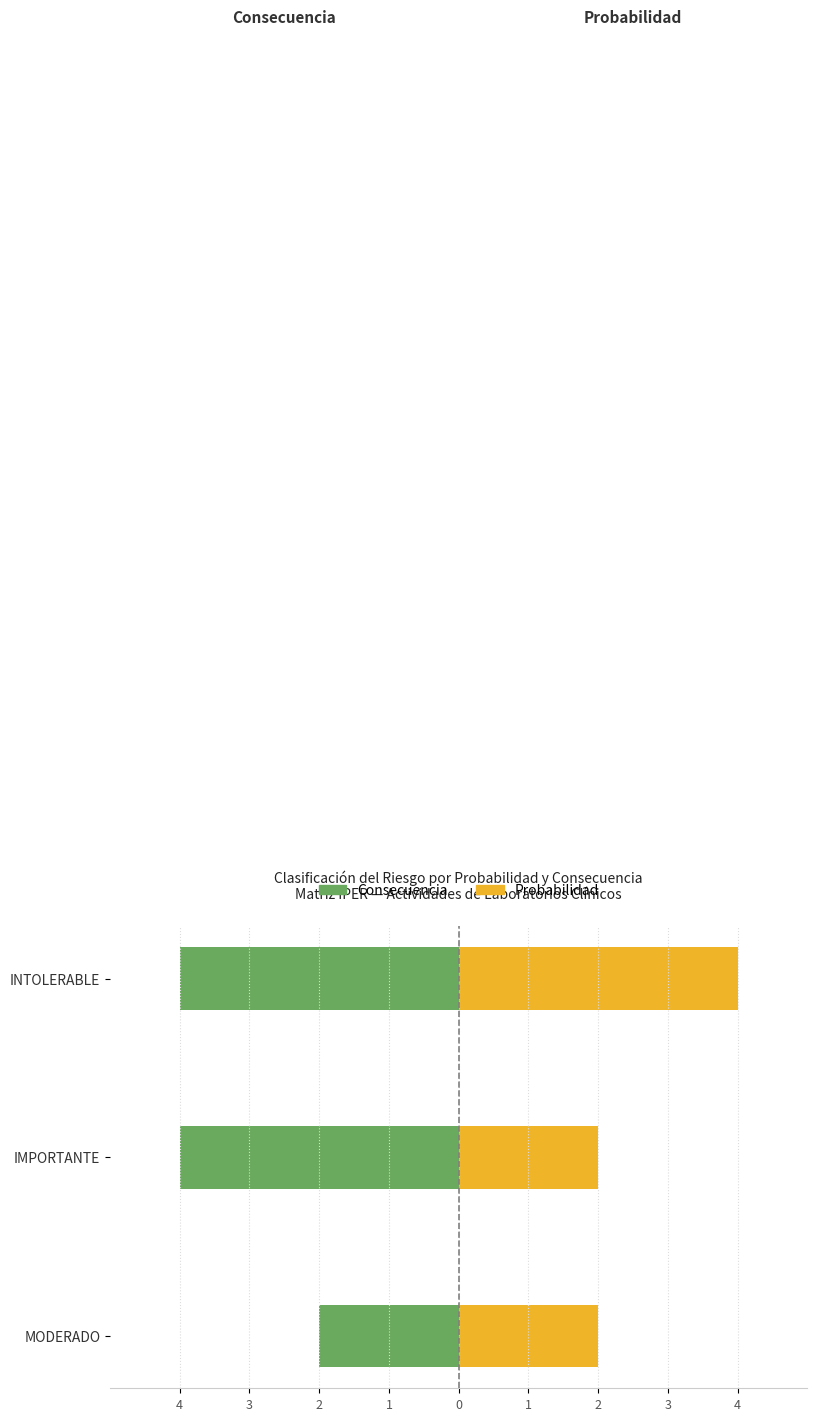

Reading right to left, list all the values displayed in this chart.

Consecuencia: -4	-4	-2
Probabilidad: 4	2	2